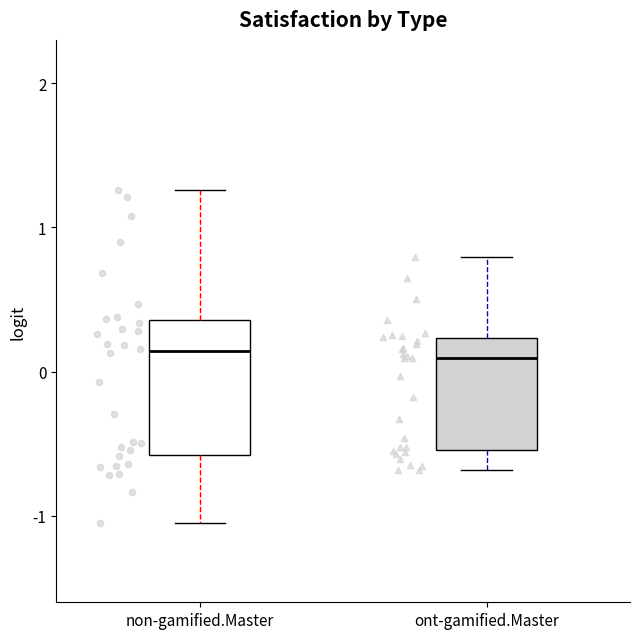

Reading left to right, transcribe this box plot: for each box, give where its median line is, the range the box spans, and where its two whiskers end, as read against the y-axis. The values are not printed on the chart, so give them approximately, as read against the axis.

non-gamified.Master: median 0.1, box -0.6 to 0.4, whiskers -1.0 to 1.3
ont-gamified.Master: median 0.1, box -0.5 to 0.2, whiskers -0.7 to 0.8